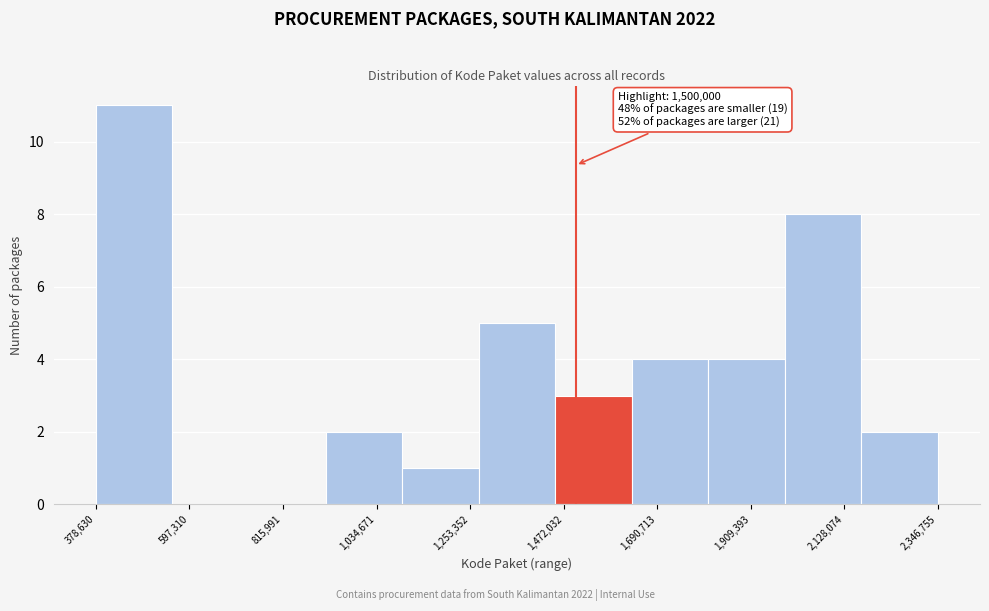

Around what value on the x-axis is the tallest bar? Give the approximate position of its centre, as read against the axis.

450000